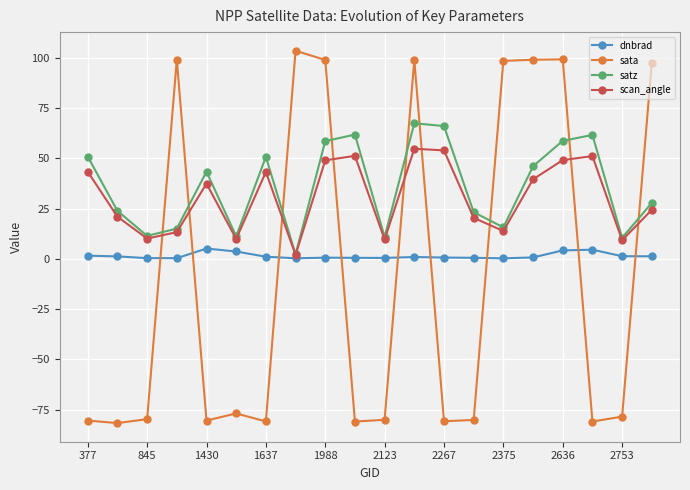

Which series has the widest spread of values?

sata